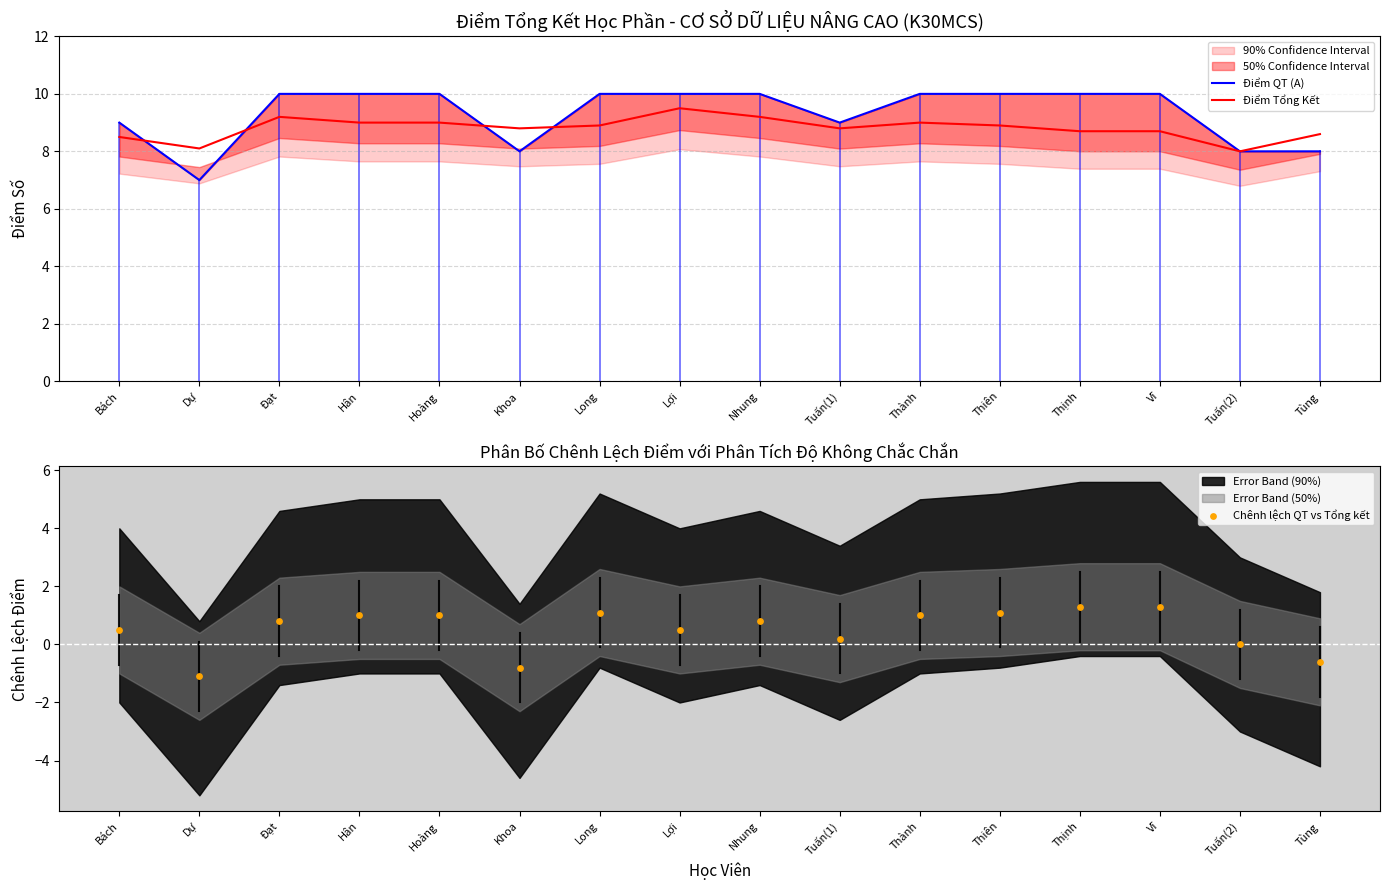

Which series contains the lowest Y value?

Chênh lệch QT vs Tổng kết